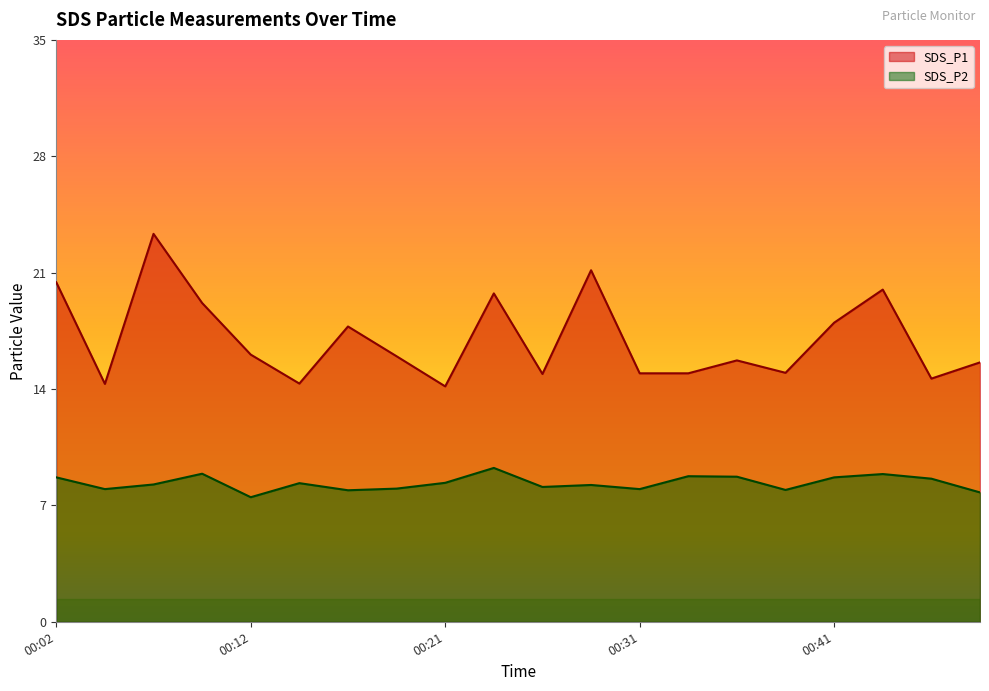

True or false: SDS_P1 and SDS_P2 intersect in this chart.

False